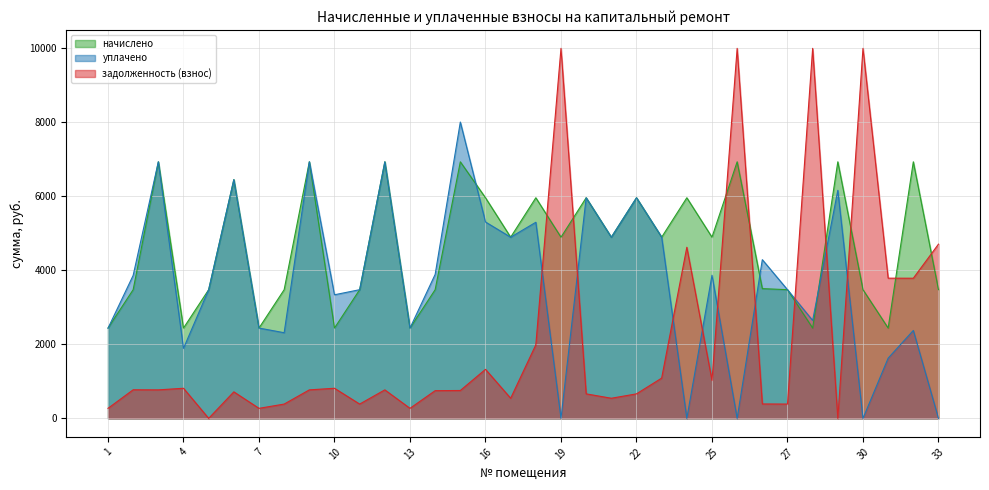

The уплачено series shows 1373.5 at 16. True or false?

False